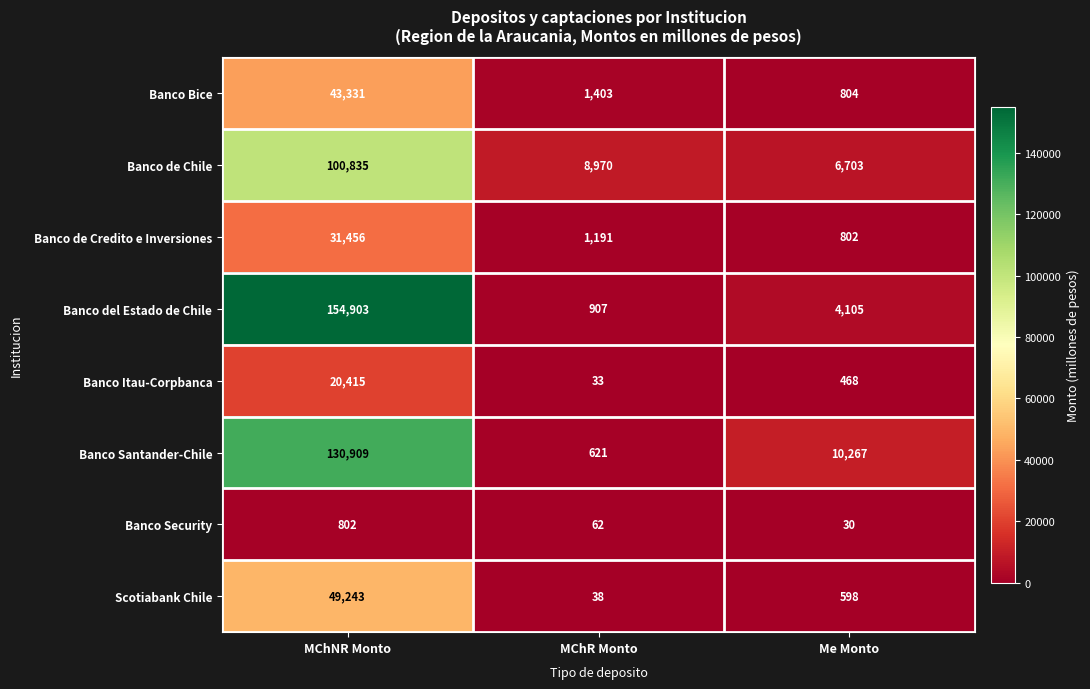

How many data points does each series have?

3